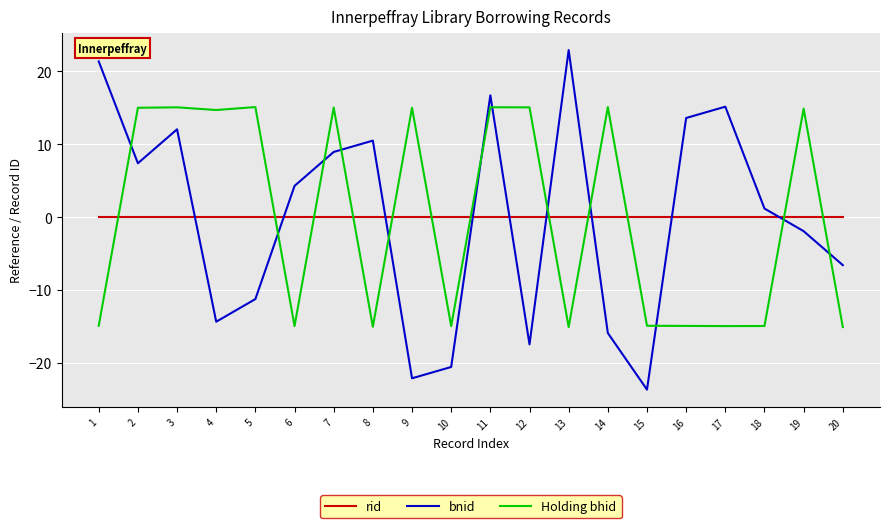

Where does the Holding bhid series first go above 14?

2